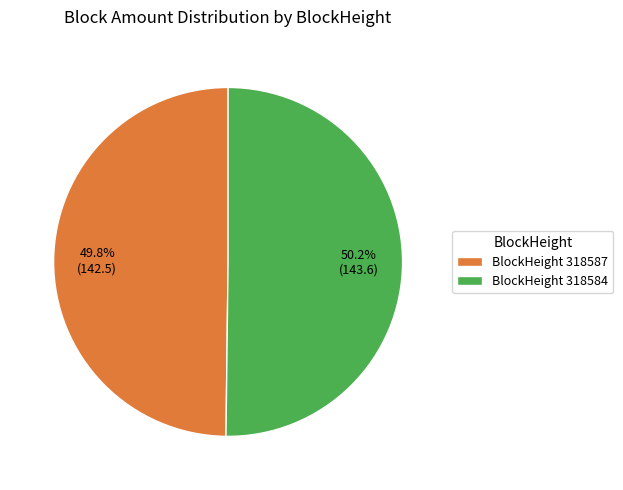

Is there any slice that represents more than half of the pie?

Yes